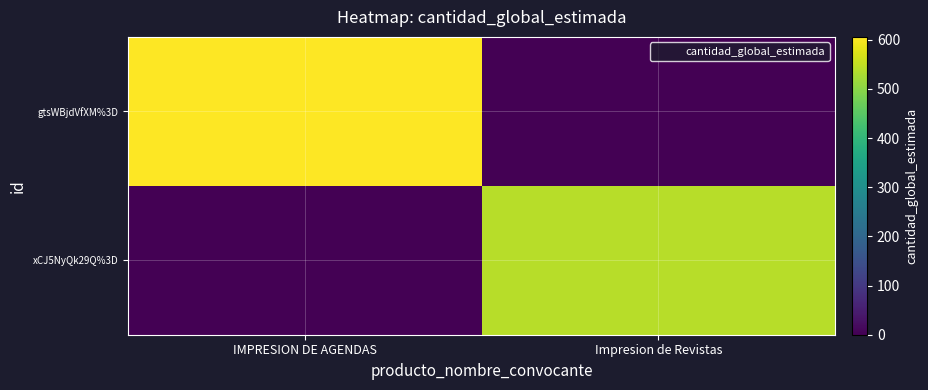

At which category does the chart reach its peak across all series?

IMPRESION DE AGENDAS